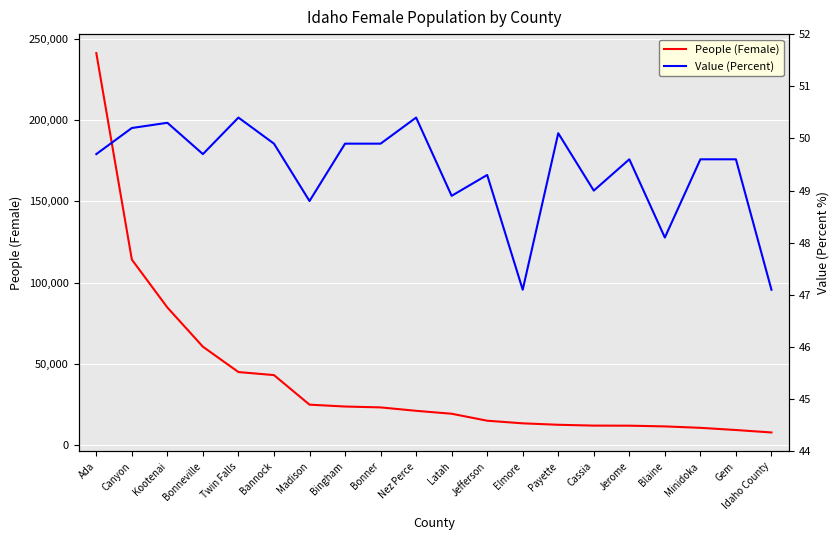

What is the spread (max minus min) of values at Jefferson?

14942.7